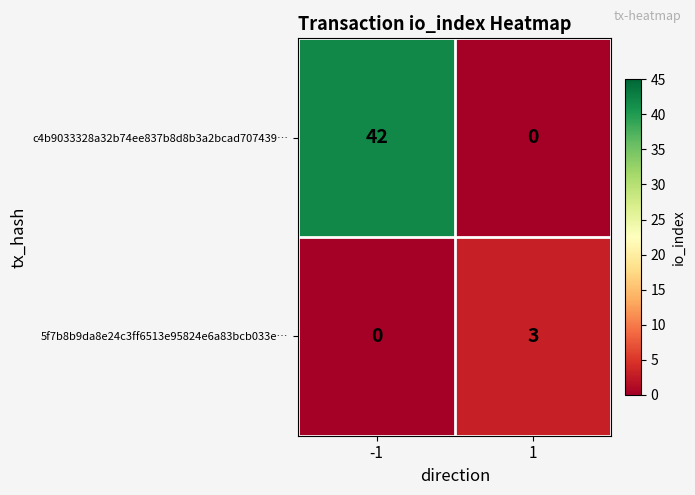

What is the approximate value of c4b9033328a32b74ee837b8d8b3a2bcad707439… at -1?

42